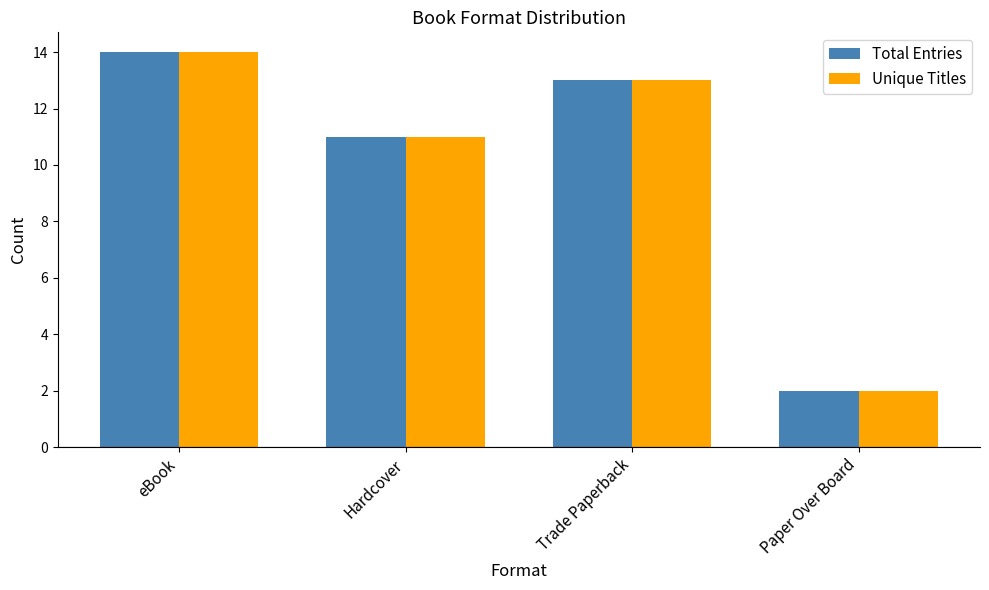

True or false: Unique Titles has a value of 11 at Hardcover.

True